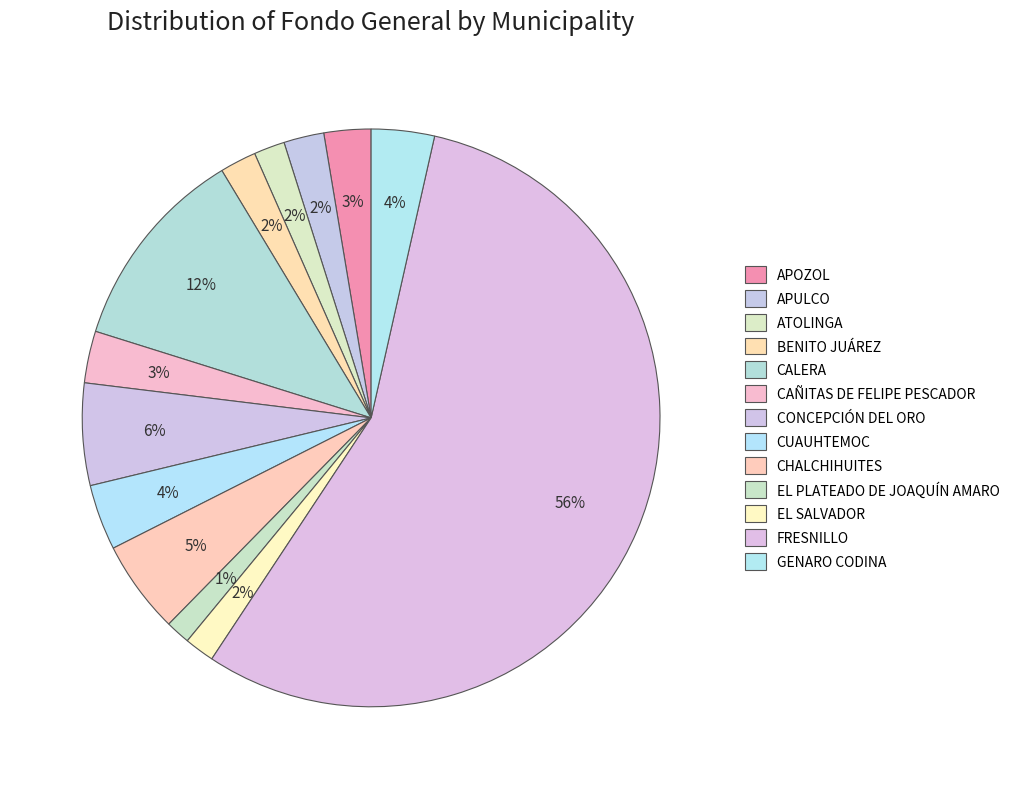

How many segments does this pie chart have?

13